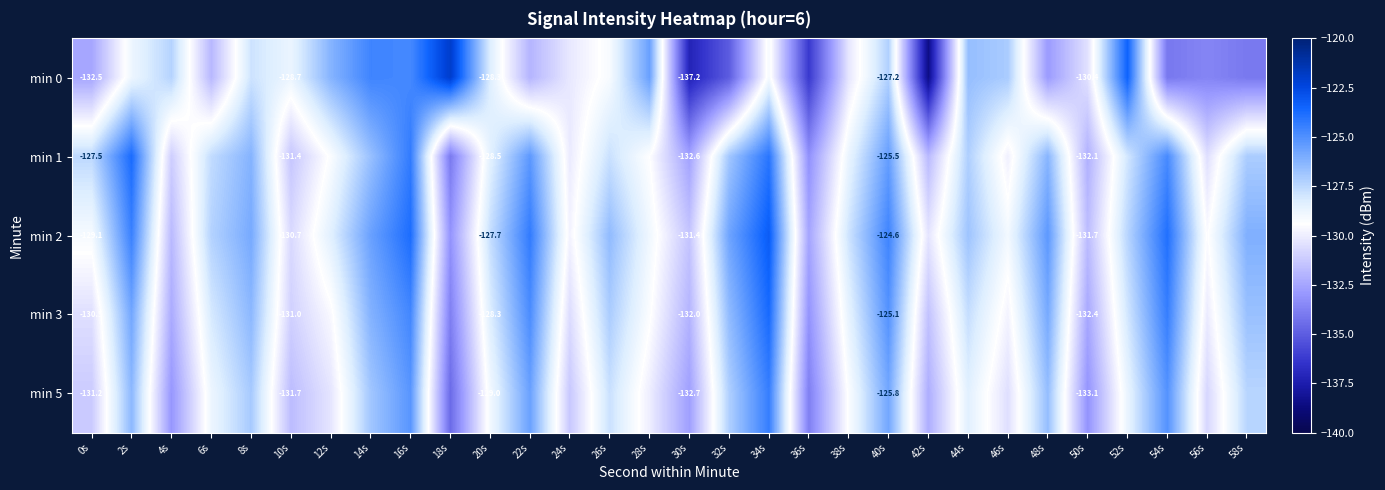

What is the minimum value shown in the chart?

-138.5